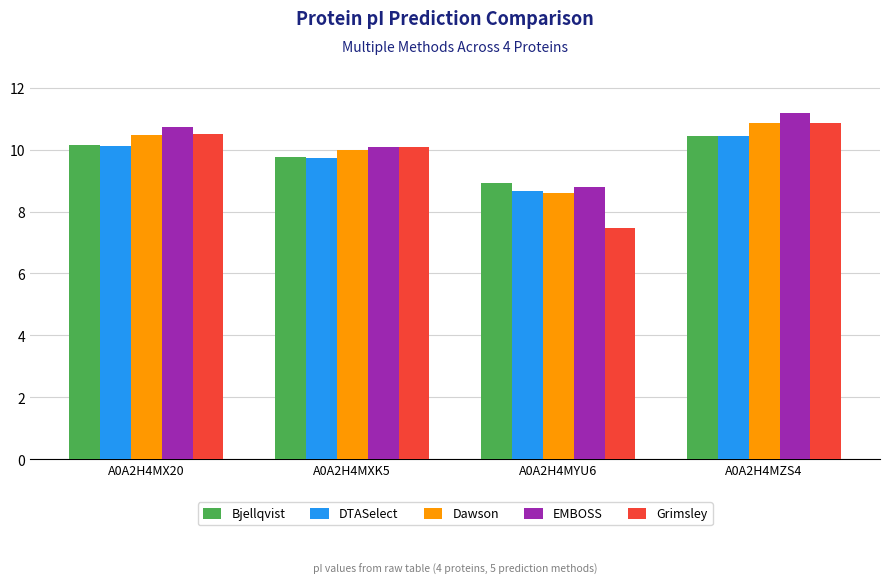

Reading right to left, what are all the values shown in this chart?

Bjellqvist: A0A2H4MZS4=10.5	A0A2H4MYU6=8.9	A0A2H4MXK5=9.8	A0A2H4MX20=10.2
DTASelect: A0A2H4MZS4=10.4	A0A2H4MYU6=8.7	A0A2H4MXK5=9.7	A0A2H4MX20=10.1
Dawson: A0A2H4MZS4=10.8	A0A2H4MYU6=8.6	A0A2H4MXK5=10.0	A0A2H4MX20=10.5
EMBOSS: A0A2H4MZS4=11.2	A0A2H4MYU6=8.8	A0A2H4MXK5=10.1	A0A2H4MX20=10.7
Grimsley: A0A2H4MZS4=10.9	A0A2H4MYU6=7.5	A0A2H4MXK5=10.1	A0A2H4MX20=10.5